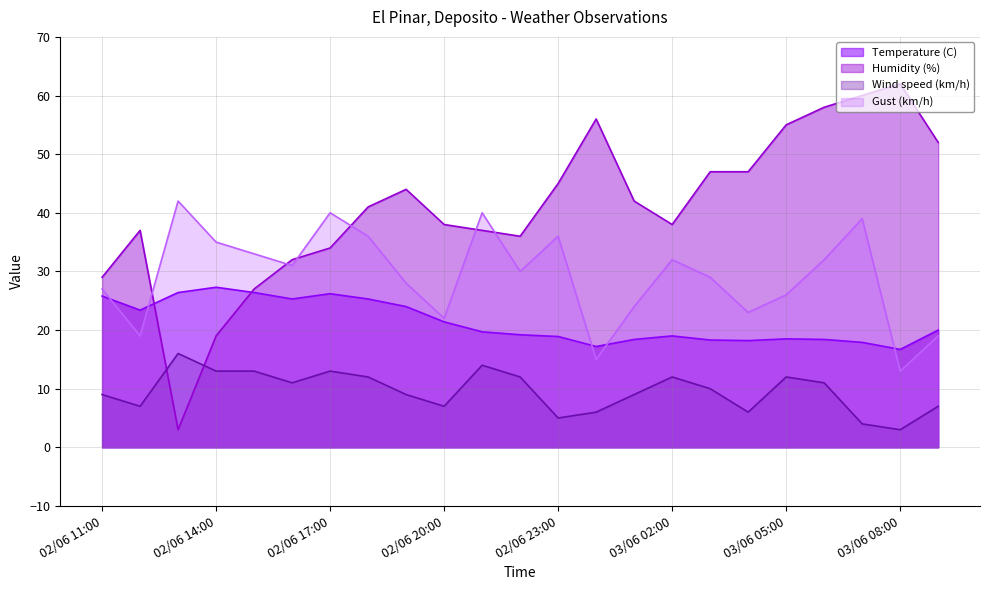

Is the value of Gust (km/h) at 02/06 20:00 greater than the value of Humidity (%) at 03/06 05:00?

No